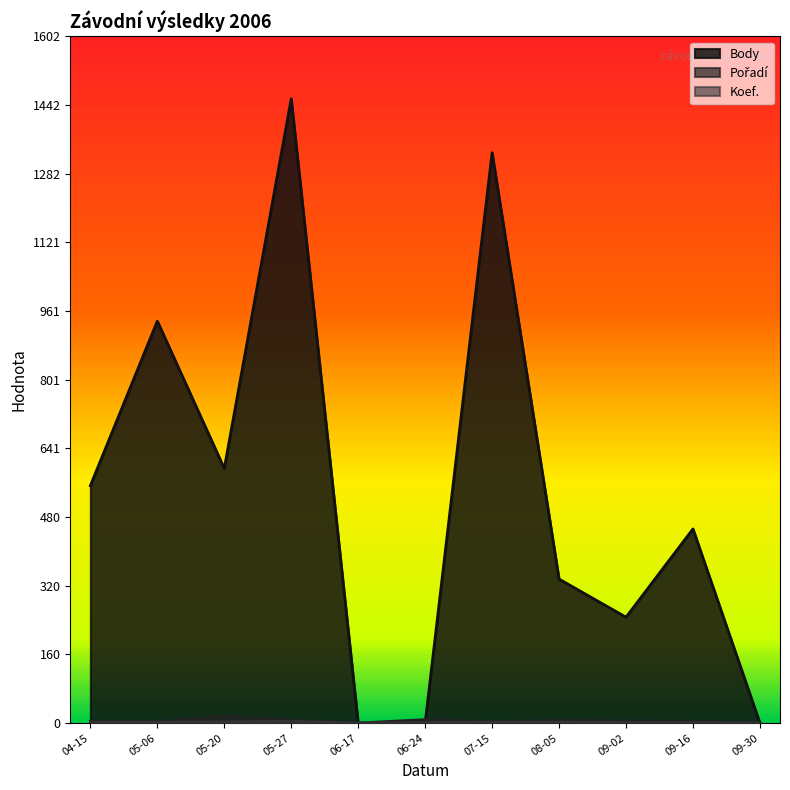

Count the number of data series in this chart.

3